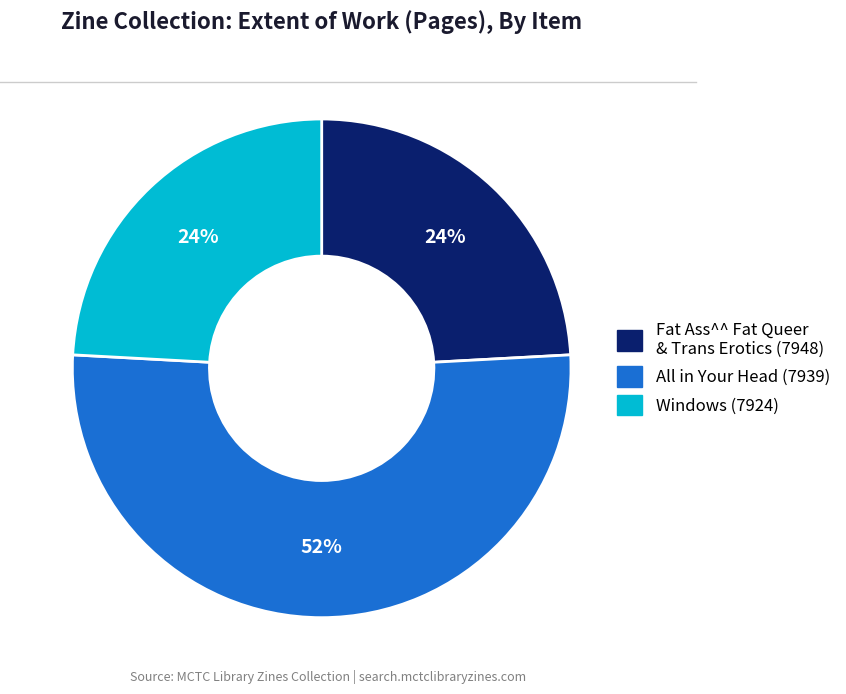

To the nearest percent, what is the difference between the largest and smallest slice percentages?

28%